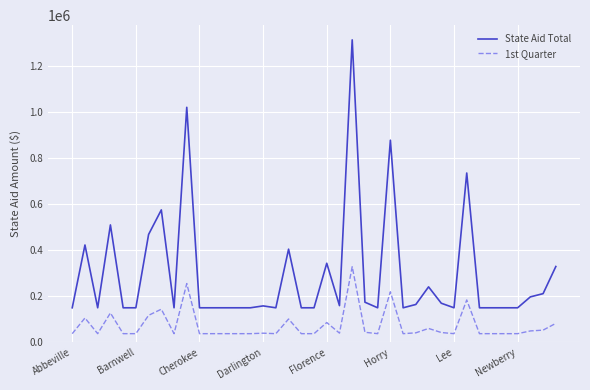

Which series has the largest range (max minus min)?

State Aid Total